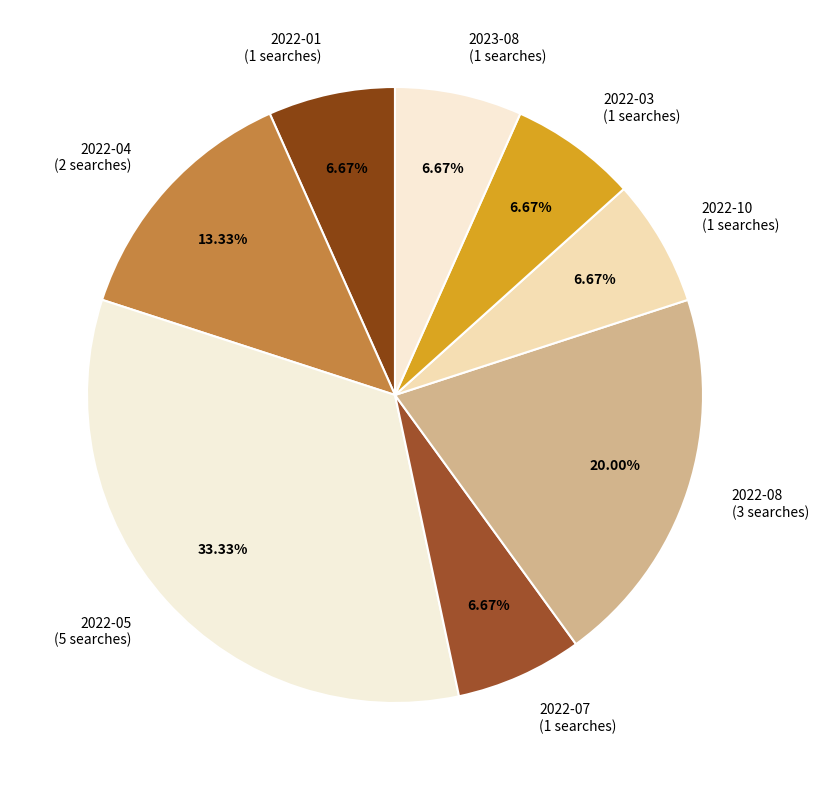

How much of the chart is everything except 2022-10?

93.3%